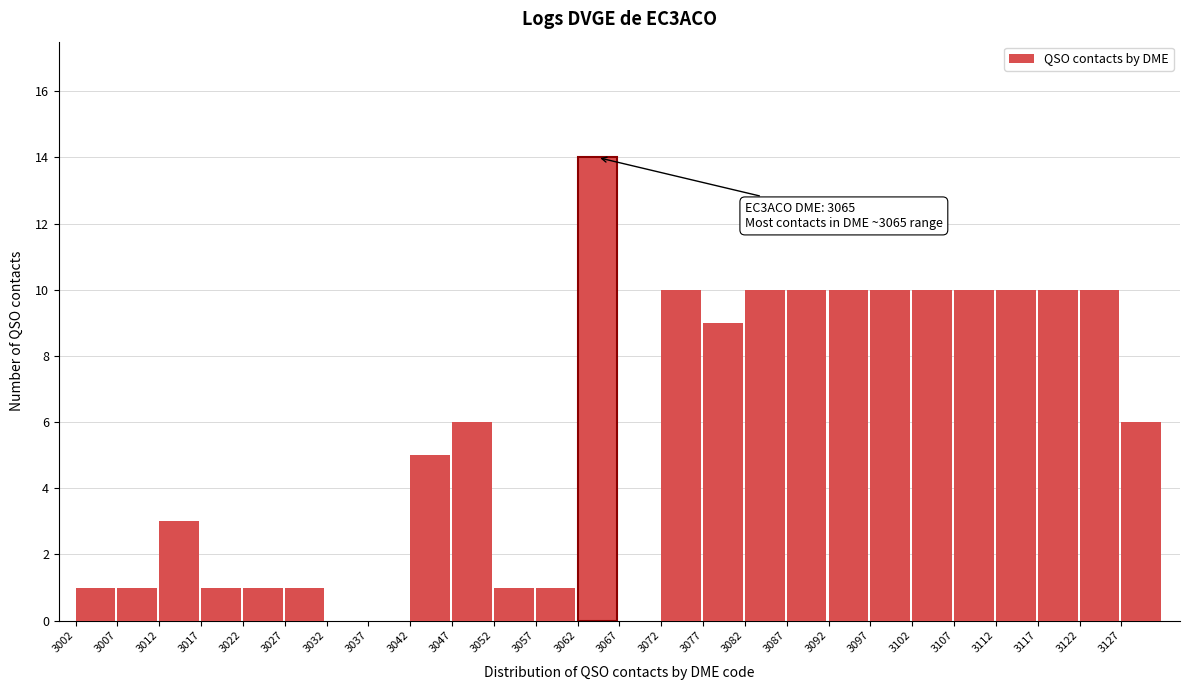

Reading left to right, list all the values displayed in this chart.

3002=1	3007=1	3012=3	3017=1	3022=1	3027=1	3032=0	3037=0	3042=5	3047=6	3052=1	3057=1	3062=14	3067=0	3072=10	3077=9	3082=10	3087=10	3092=10	3097=10	3102=10	3107=10	3112=10	3117=10	3122=10	3127=6